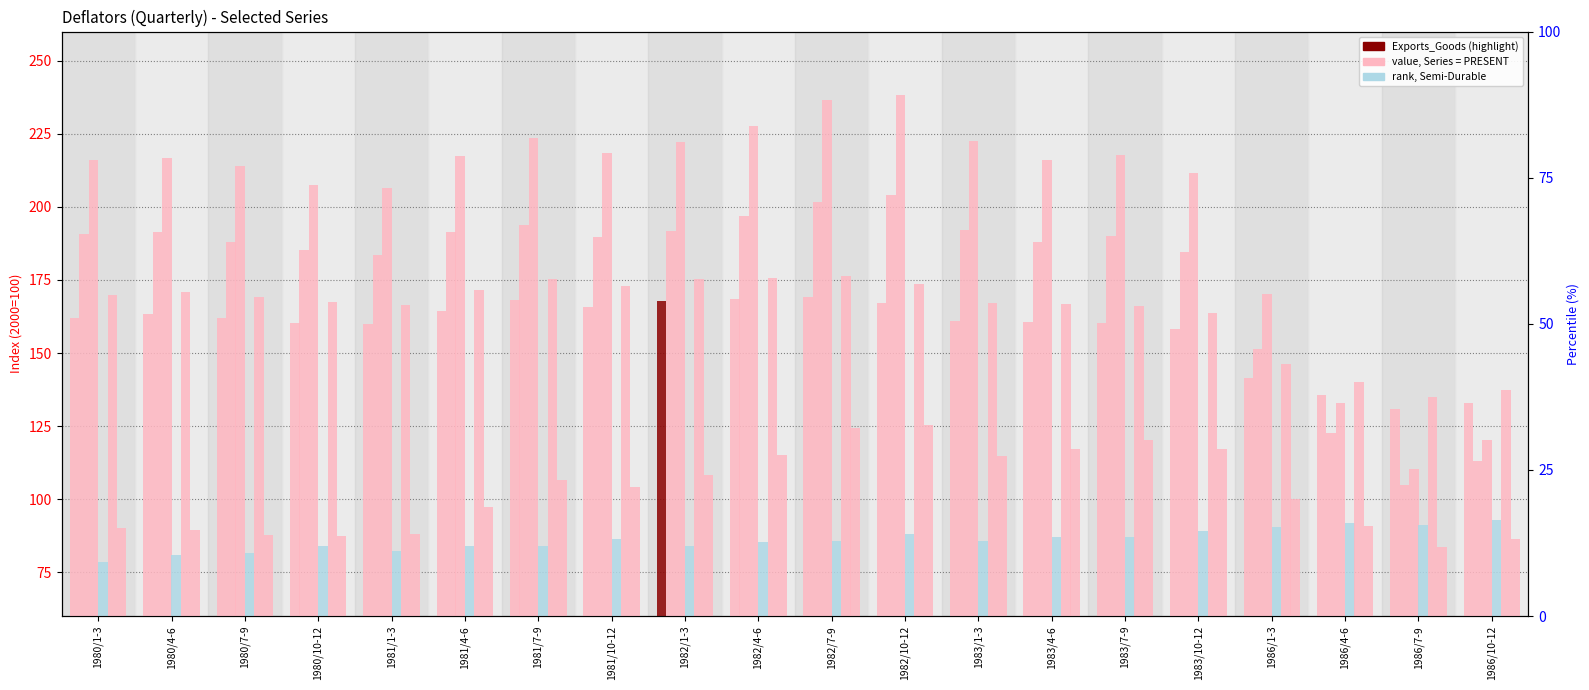

Which category has the lowest value in the Exports_GS series?

1986/7-9